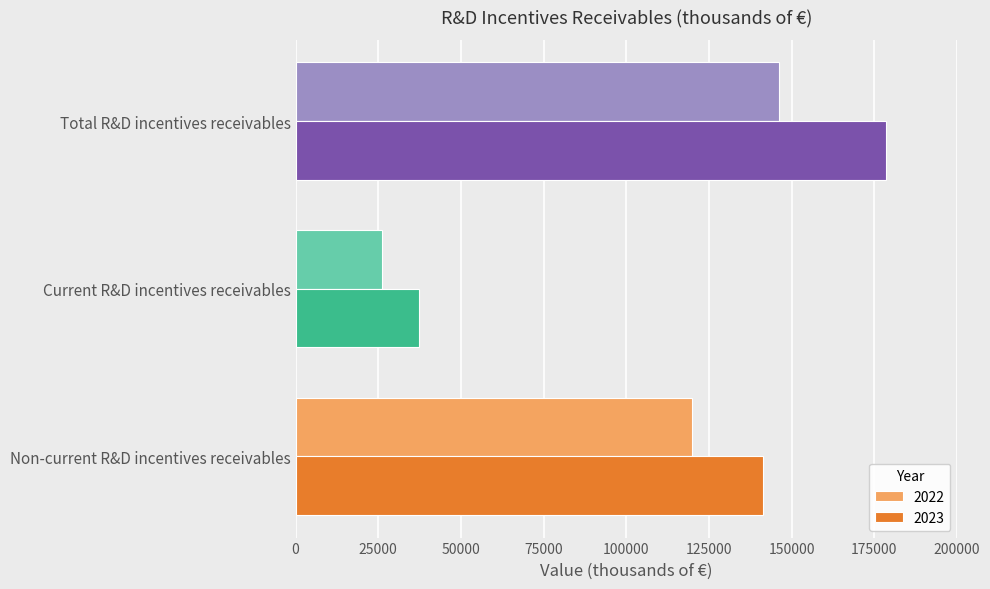

What is the total value across all series at Total R&D incentives receivables?

324755